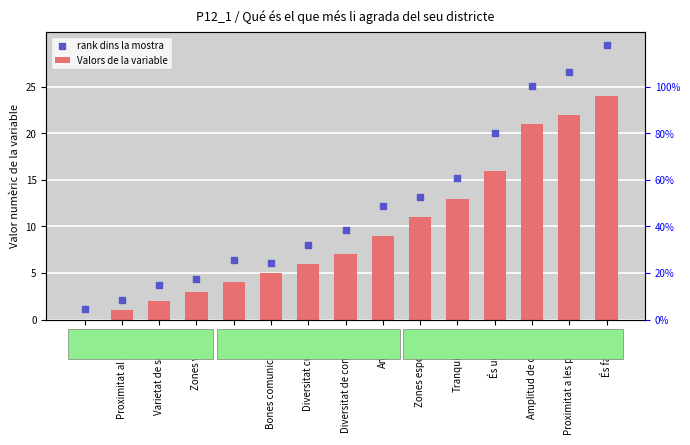

Which series has the widest spread of Y values?

rank dins la mostra